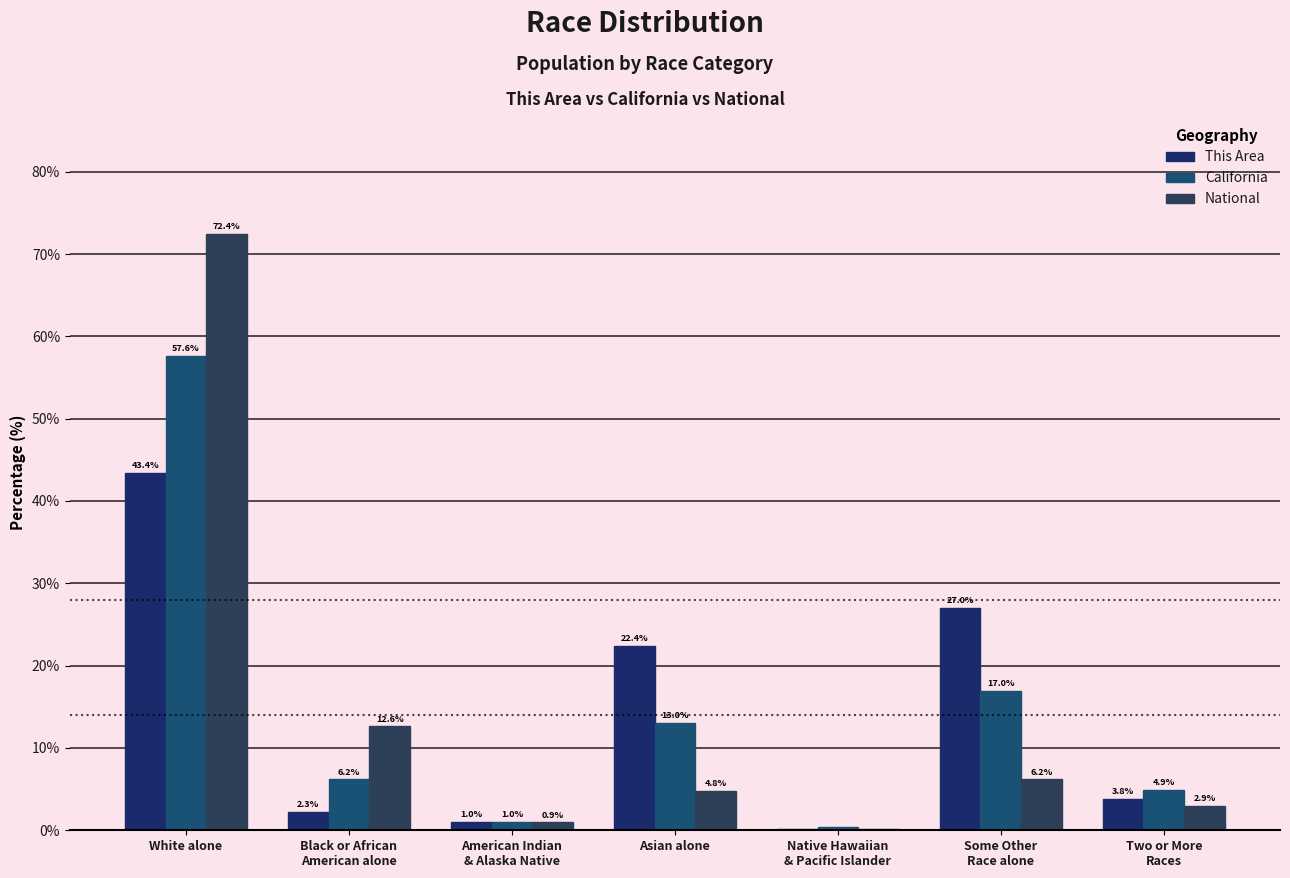

Between White alone and Black or African
American alone, which series saw the biggest shift?

National